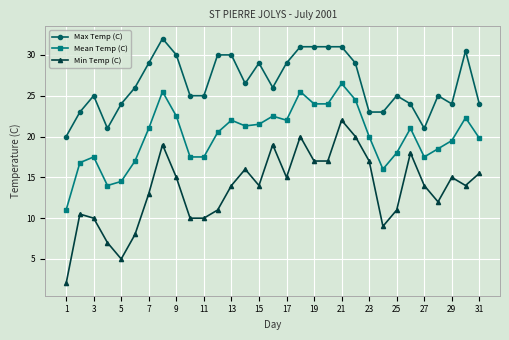

True or false: Max Temp (C) and Mean Temp (C) intersect in this chart.

False